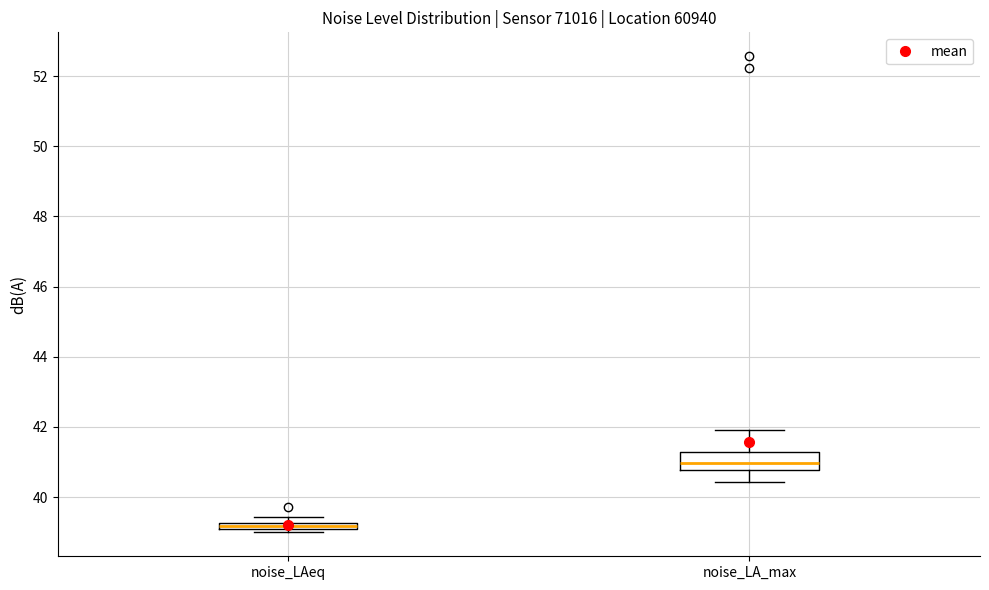

Comparing the boxes themselves (not the whiskers), which one is the tallest?

noise_LA_max